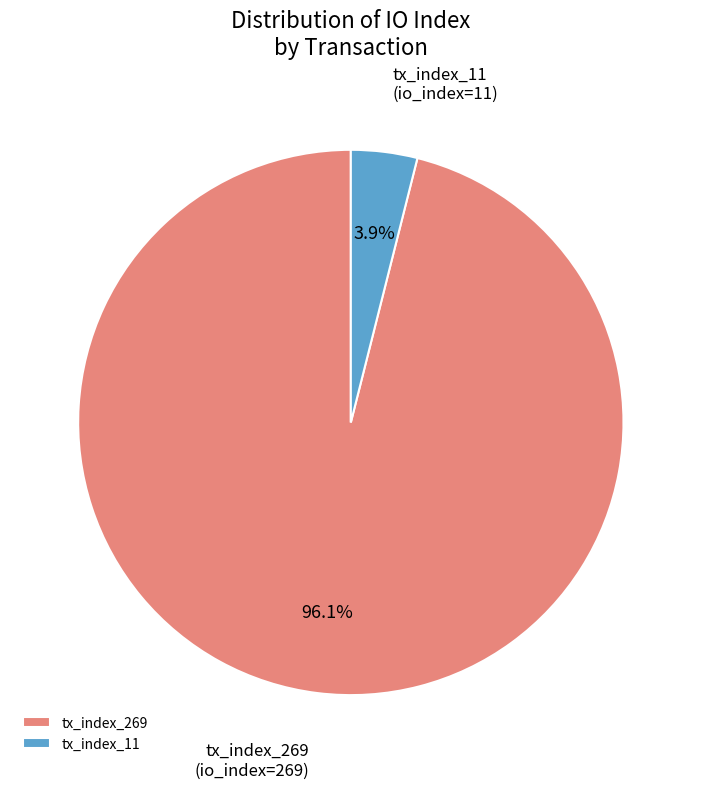

Is there any slice that represents more than half of the pie?

Yes